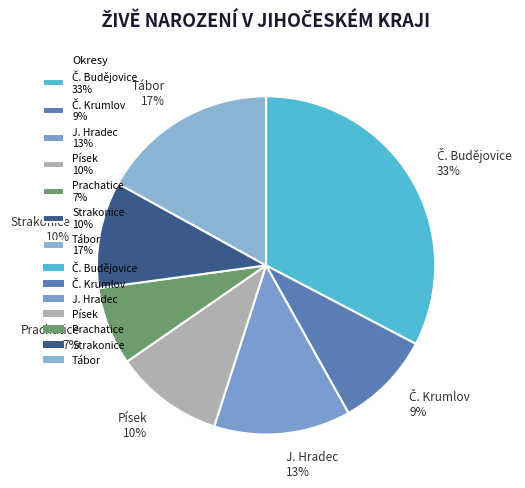

What is the ratio of the value at Tábor 17% to the value at J. Hradec 13%?

1.3